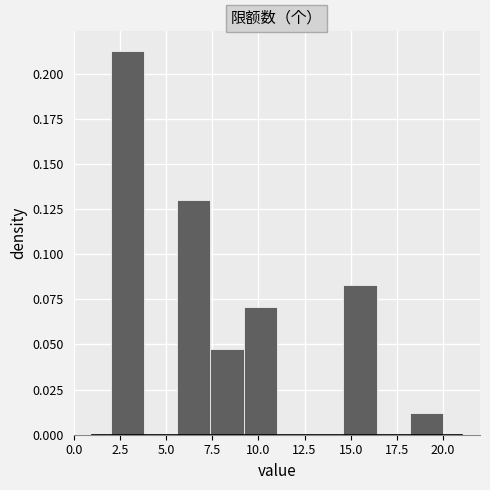

Around what value on the x-axis is the tallest bar? Give the approximate position of its centre, as read against the axis.

3.0